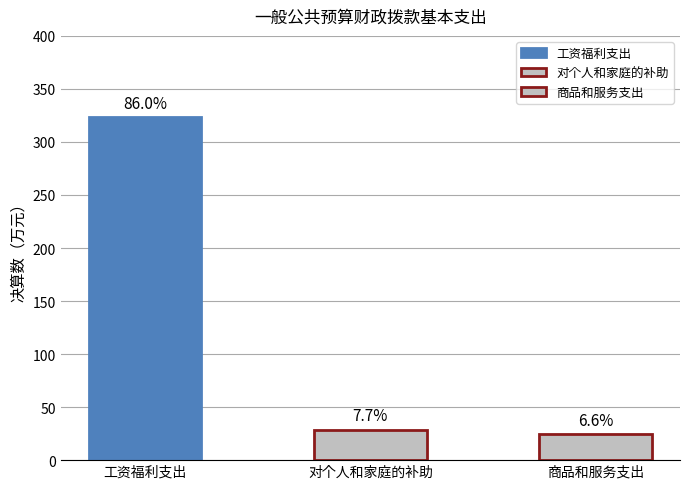

Reading left to right, list all the values displayed in this chart.

323.4	28.7	24.7